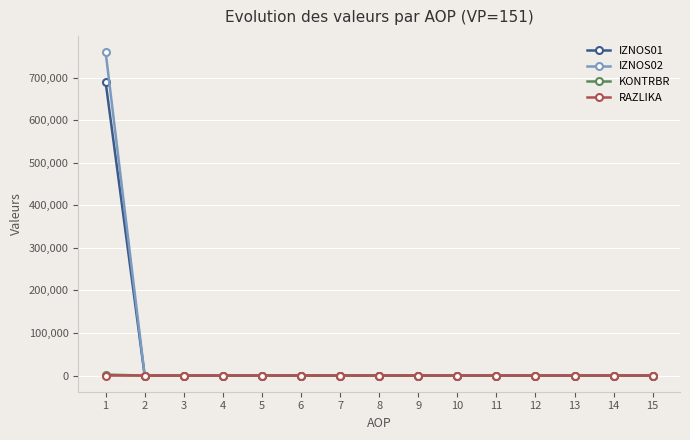

Does the chart have visible grid lines?

Yes